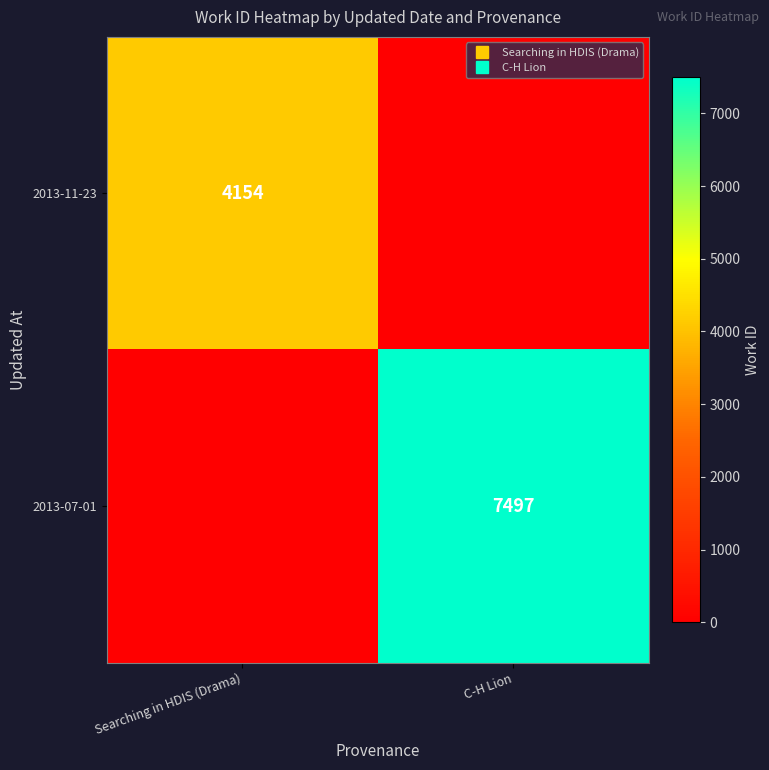

What is the difference between the highest and lowest values at C-H Lion?

7497